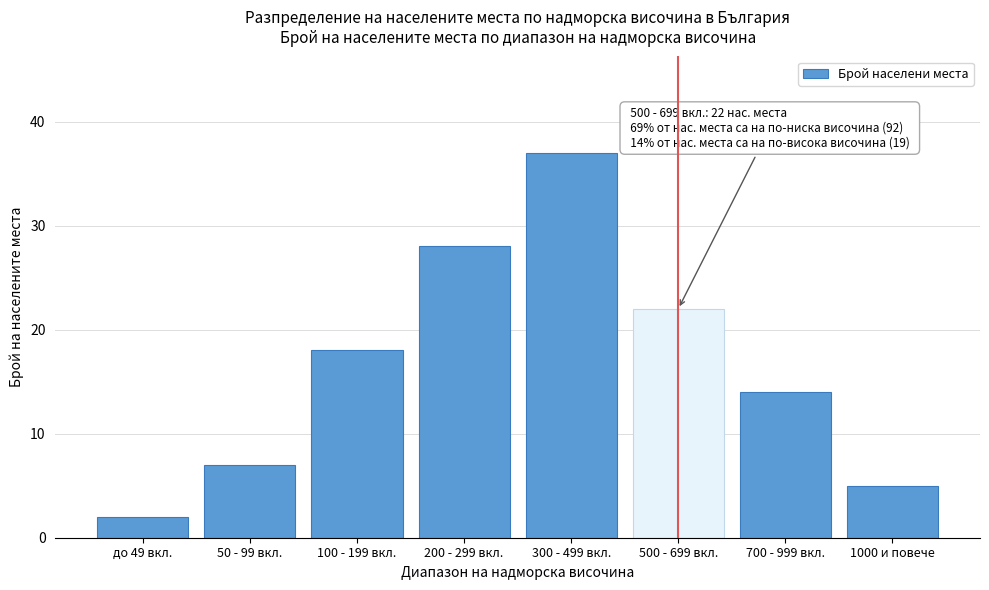

Reading left to right, what are all the values shown in this chart?

до 49 вкл.=2	50 - 99 вкл.=7	100 - 199 вкл.=18	200 - 299 вкл.=28	300 - 499 вкл.=37	500 - 699 вкл.=22	700 - 999 вкл.=14	1000 и повече=5